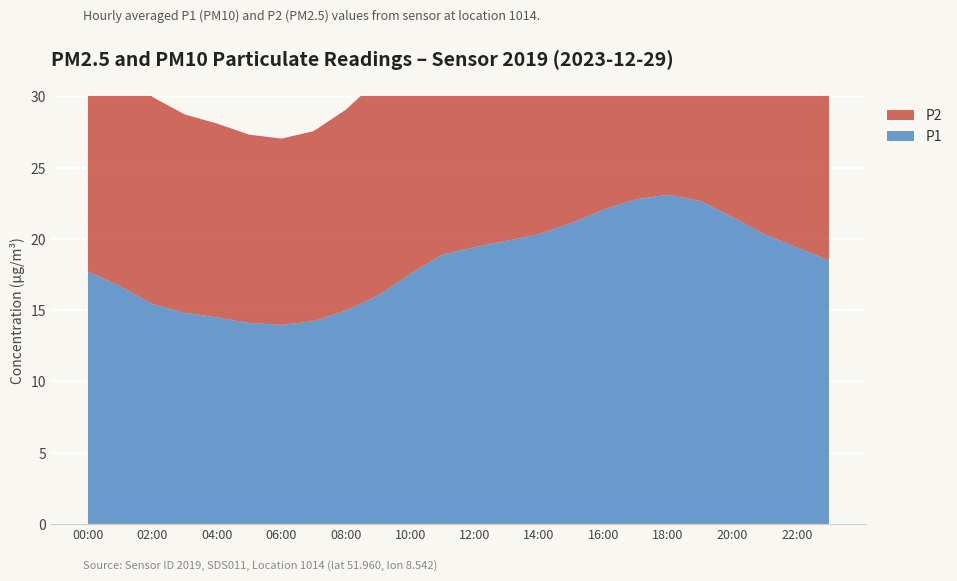

Reading left to right, transcribe all the data shown in this chart.

P1: 17.7	16.7	15.4	14.8	14.5	14.1	14.0	14.2	15.0	16.0	17.6	18.9	19.4	19.9	20.3	21.1	22.1	22.8	23.1	22.7	21.5	20.3	19.4	18.5
P2: 16.8	15.8	14.5	13.9	13.6	13.2	13.1	13.3	14.1	15.1	16.6	18.0	18.5	19.0	19.4	20.2	21.1	21.9	22.2	21.8	20.6	19.4	18.5	17.6